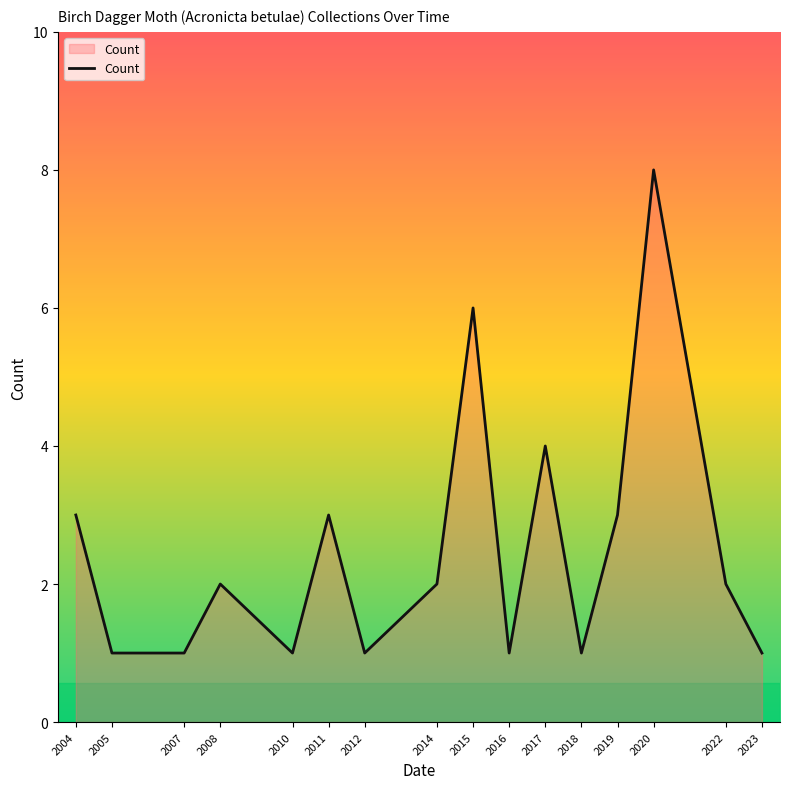

What is the difference between the maximum and minimum values?

7